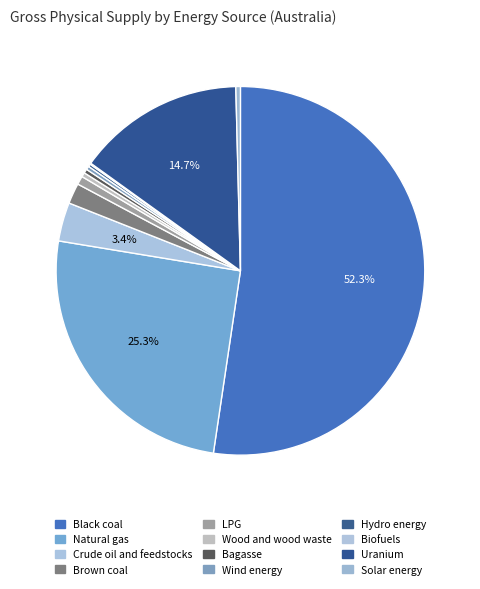

To the nearest percent, what is the difference between the largest and smallest slice percentages?

52%